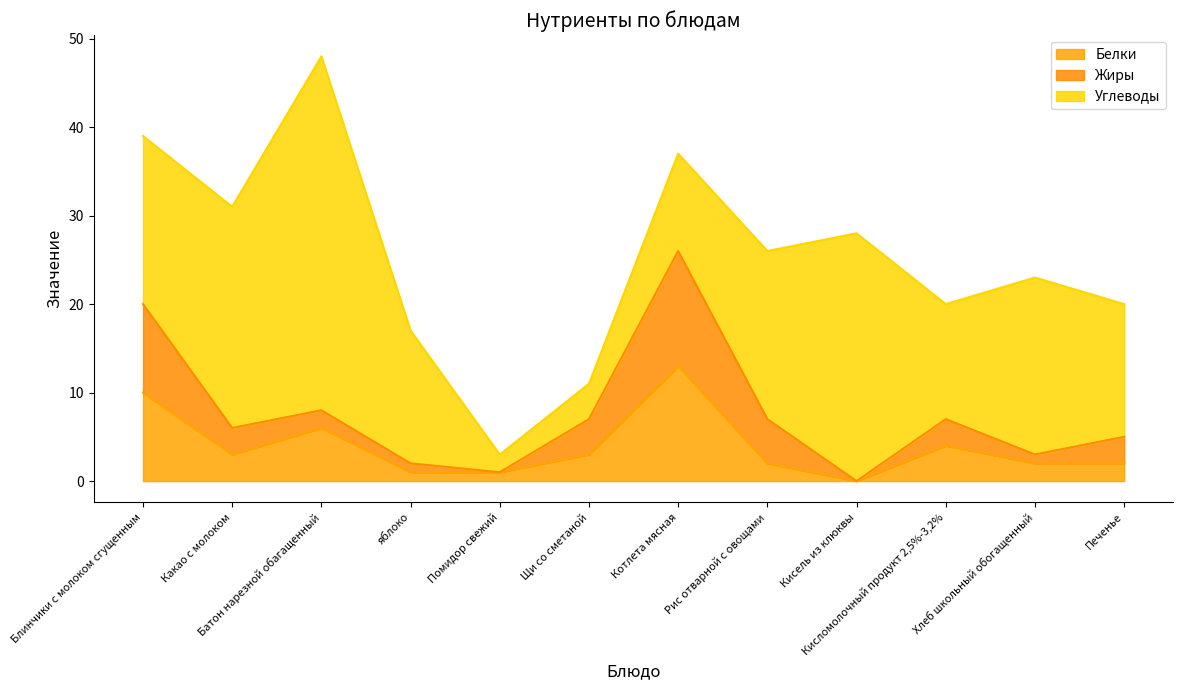

The Углеводы series shows 1 at Помидор свежий. True or false?

False